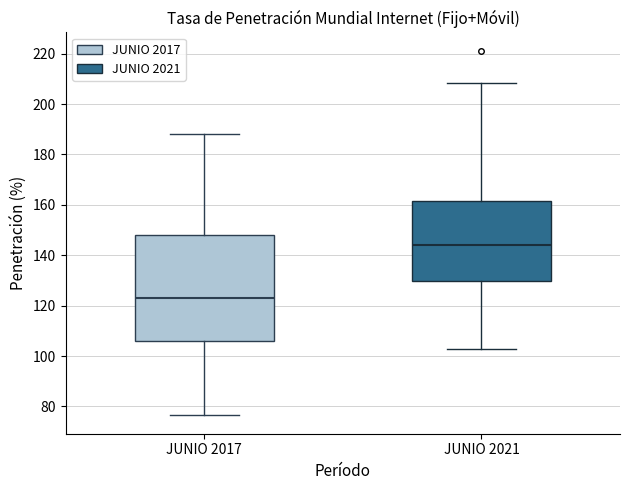

Reading left to right, transcribe this box plot: for each box, give where its median line is, the range the box spans, and where its two whiskers end, as read against the y-axis. The values are not printed on the chart, so give them approximately, as read against the axis.

JUNIO 2017: median 124, box 106 to 148, whiskers 76 to 188
JUNIO 2021: median 144, box 130 to 162, whiskers 102 to 208